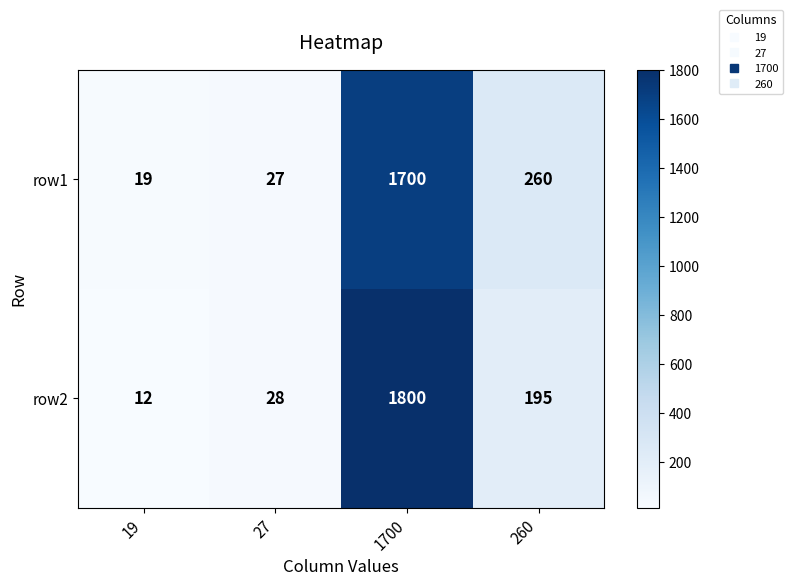

At which category is the sum across all series the highest?

1700